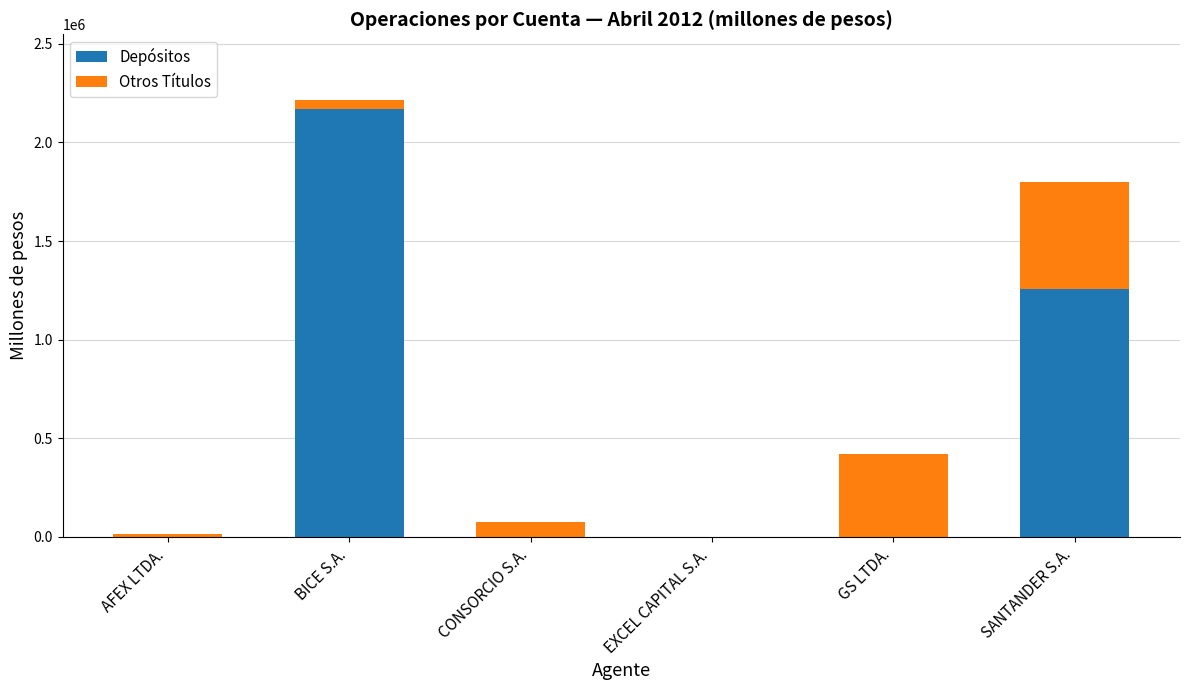

At which label does Depósitos reach its peak?

BICE S.A.